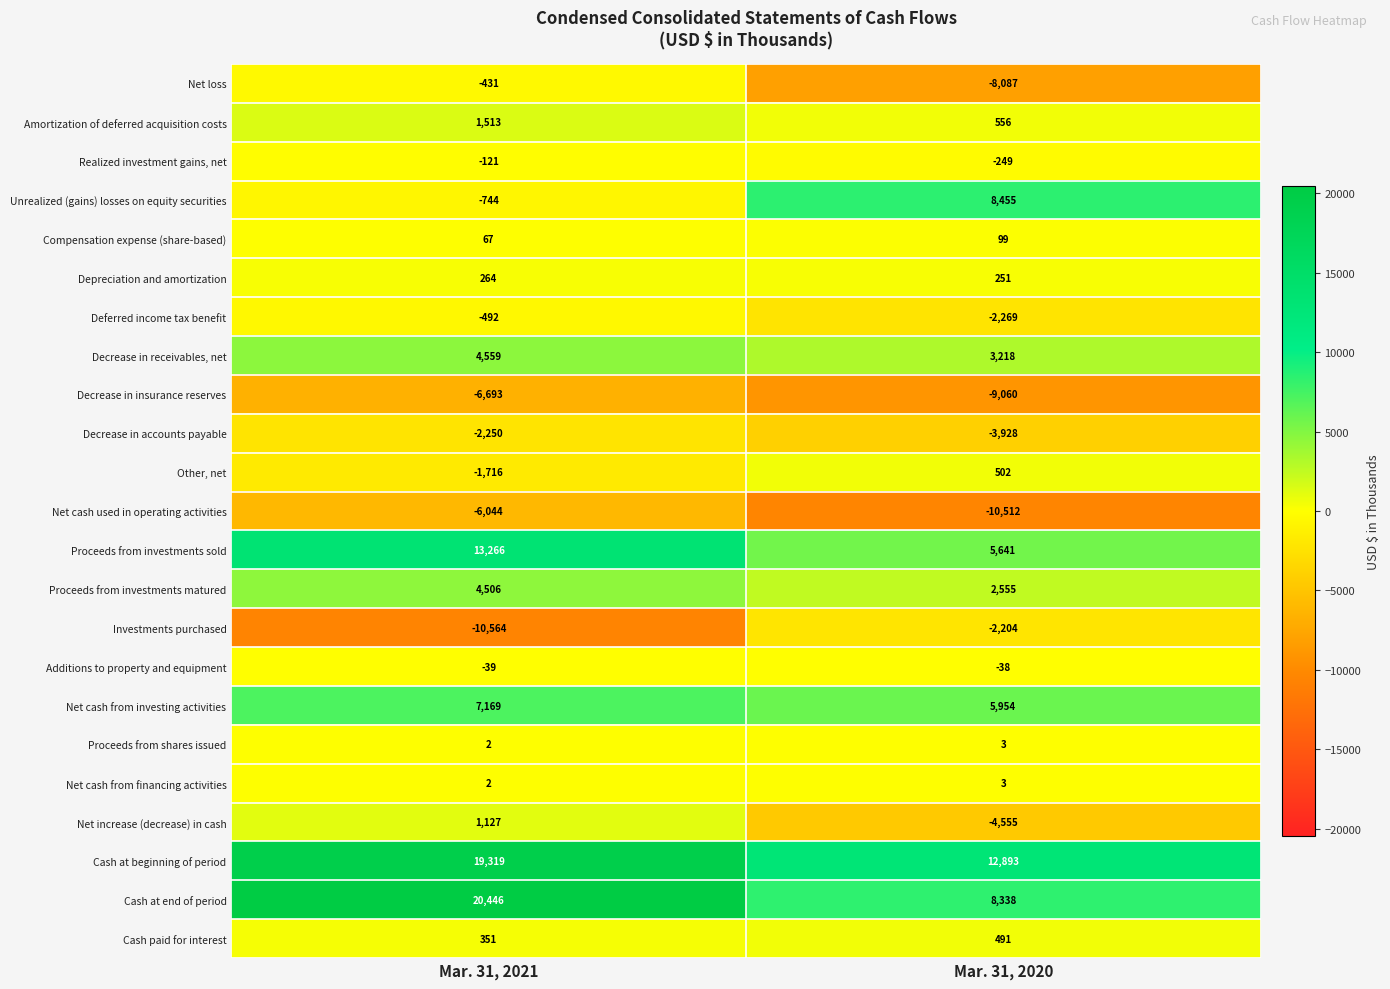

How many series are shown in this chart?

23